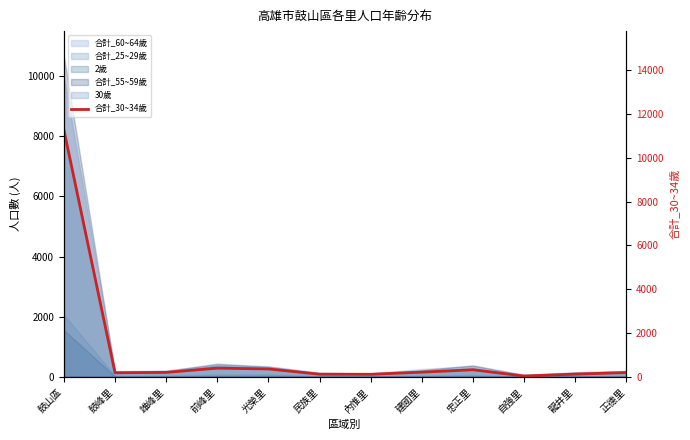

What is the maximum value shown in the chart?

11275